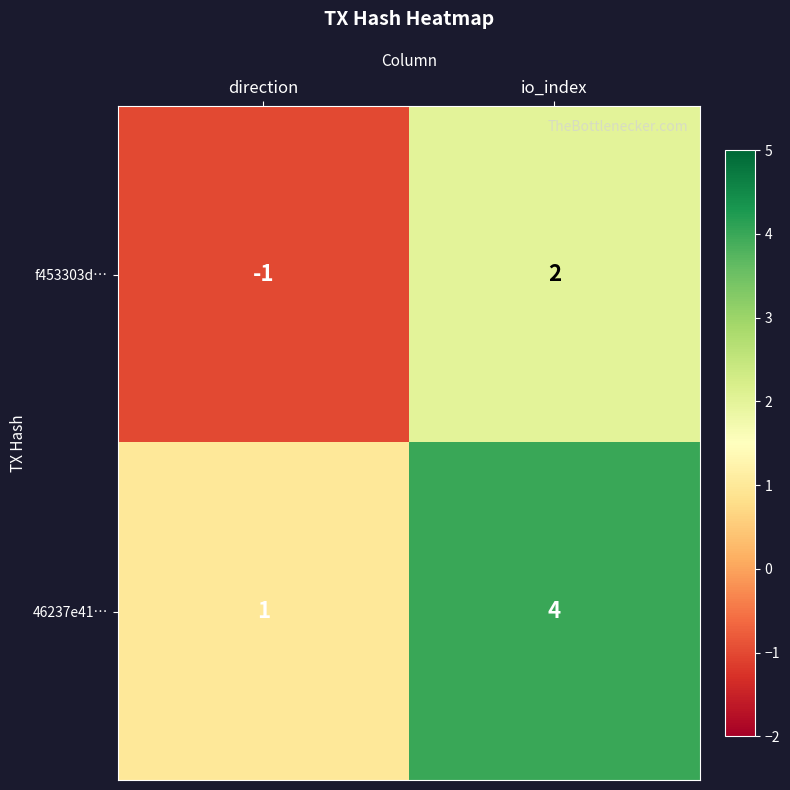

Which label corresponds to the largest value in the chart?

io_index